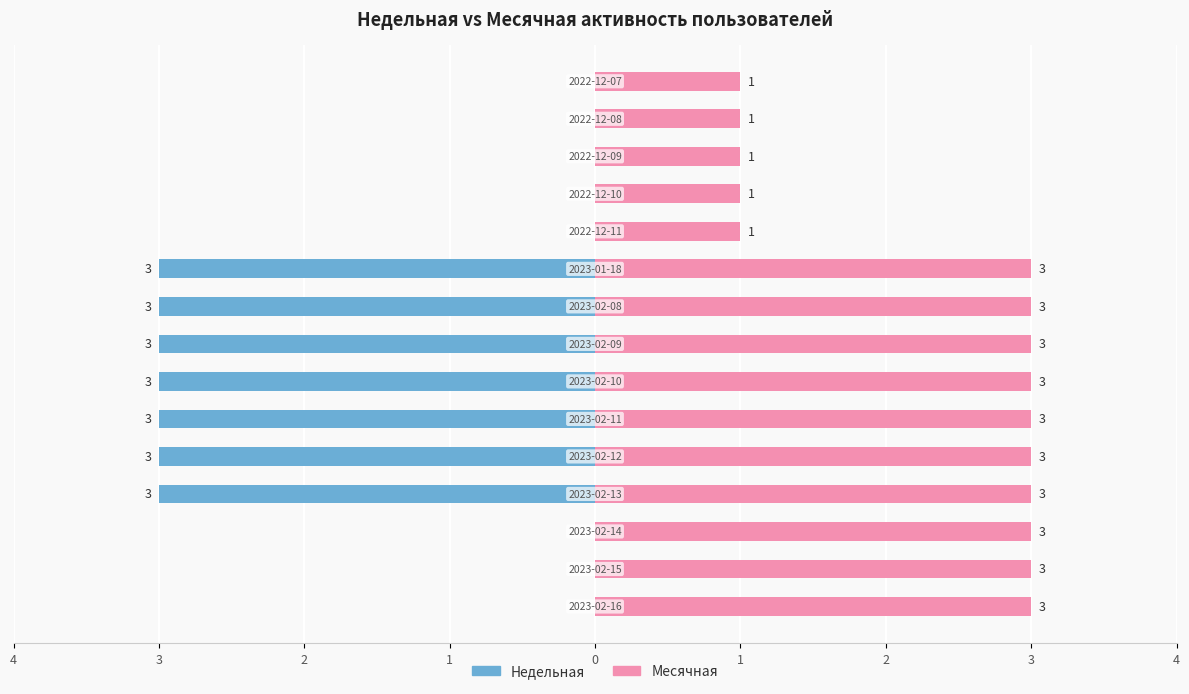

What are all the series names shown in the legend?

Недельная, Месячная